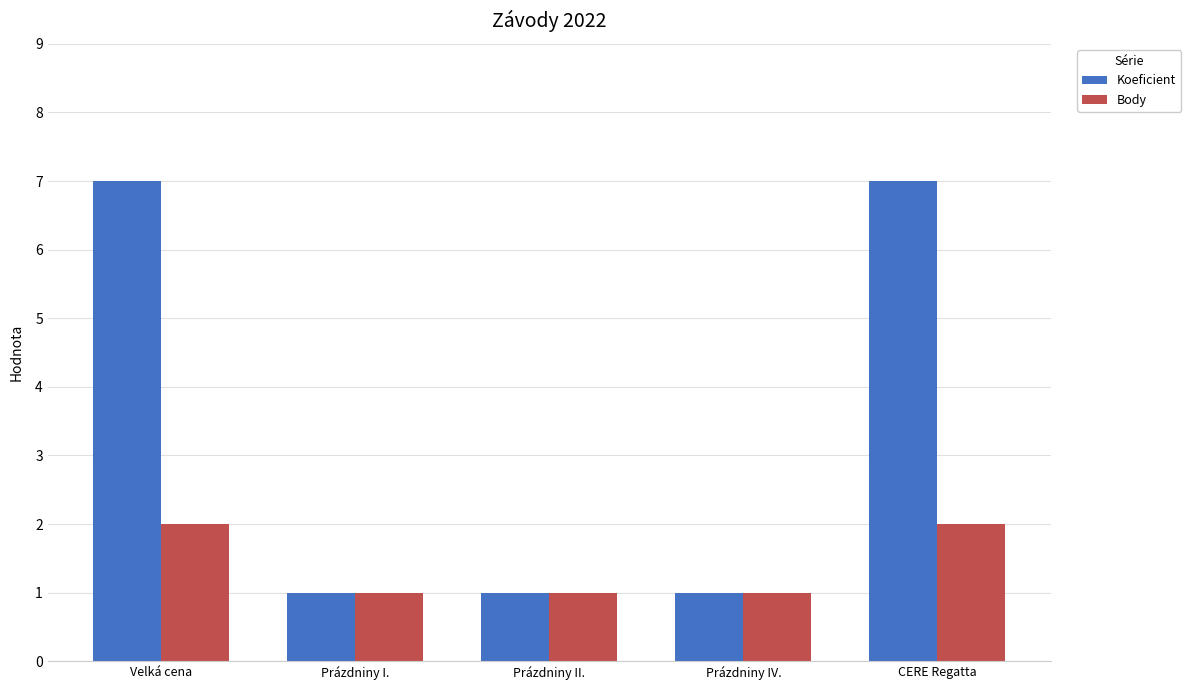

What is the sum of the Koeficient values at Prázdniny IV. and Prázdniny I.?

2